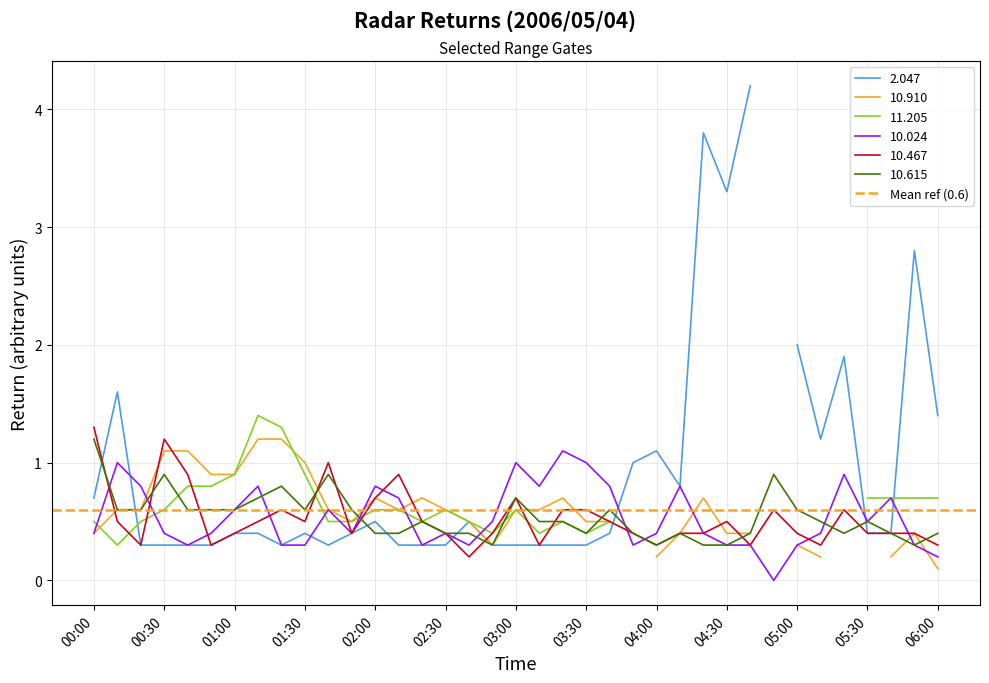

What is the maximum value for 10.615?

1.2